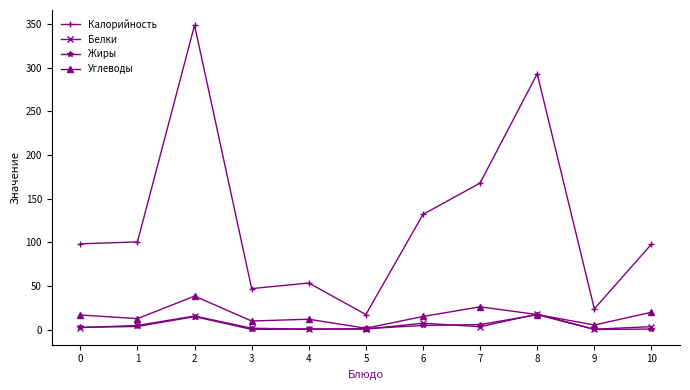

Which series has the widest spread of values?

Калорийность